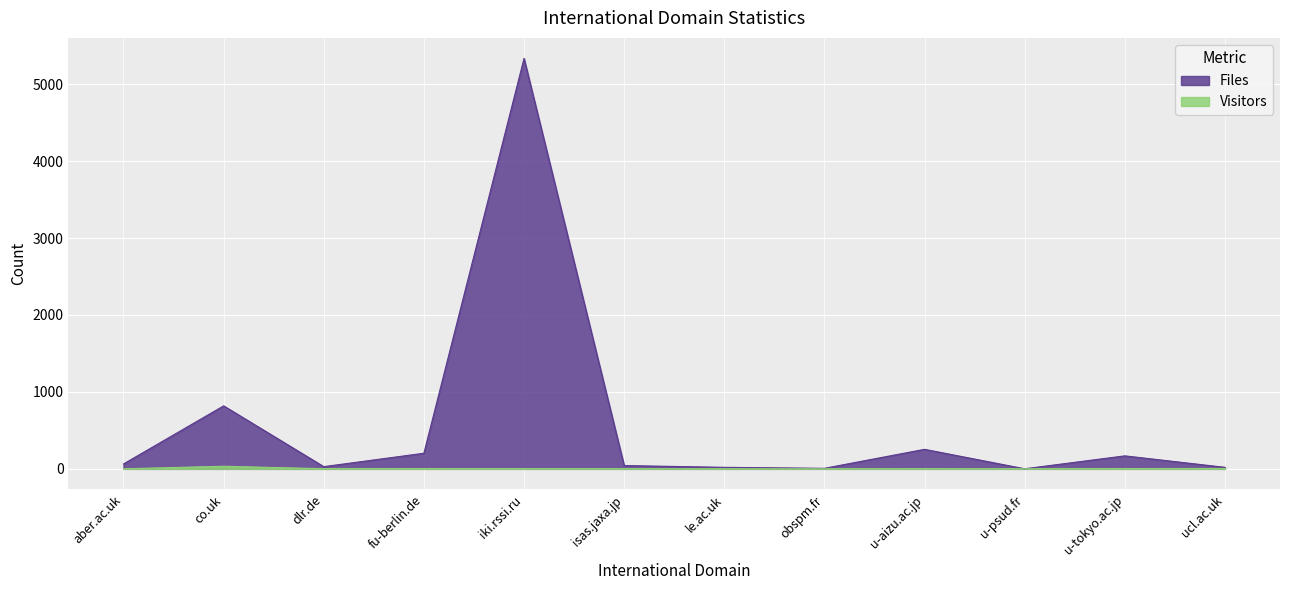

Reading right to left, transcribe all the data shown in this chart.

Files: ucl.ac.uk=20	u-tokyo.ac.jp=169	u-psud.fr=1	u-aizu.ac.jp=254	obspm.fr=7	le.ac.uk=20	isas.jaxa.jp=43	iki.rssi.ru=5335	fu-berlin.de=203	dlr.de=29	co.uk=819	aber.ac.uk=64
Visitors: ucl.ac.uk=5	u-tokyo.ac.jp=4	u-psud.fr=1	u-aizu.ac.jp=2	obspm.fr=1	le.ac.uk=1	isas.jaxa.jp=2	iki.rssi.ru=2	fu-berlin.de=3	dlr.de=2	co.uk=34	aber.ac.uk=1